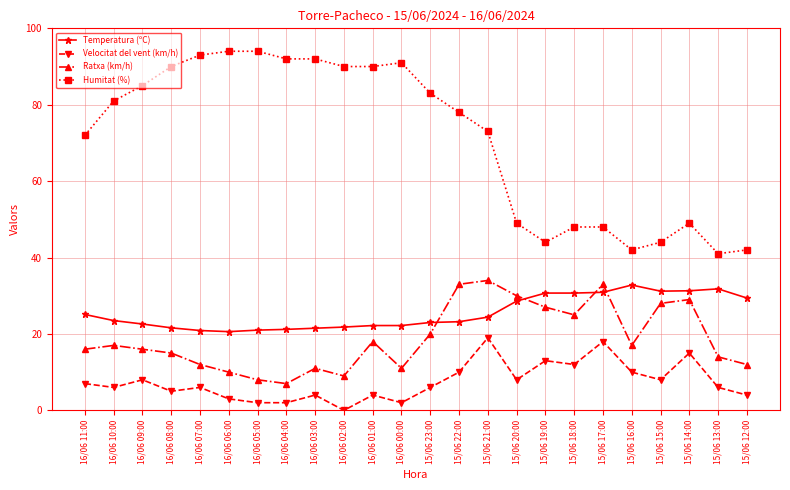

True or false: Humitat (%) and Temperatura (ºC) intersect in this chart.

False